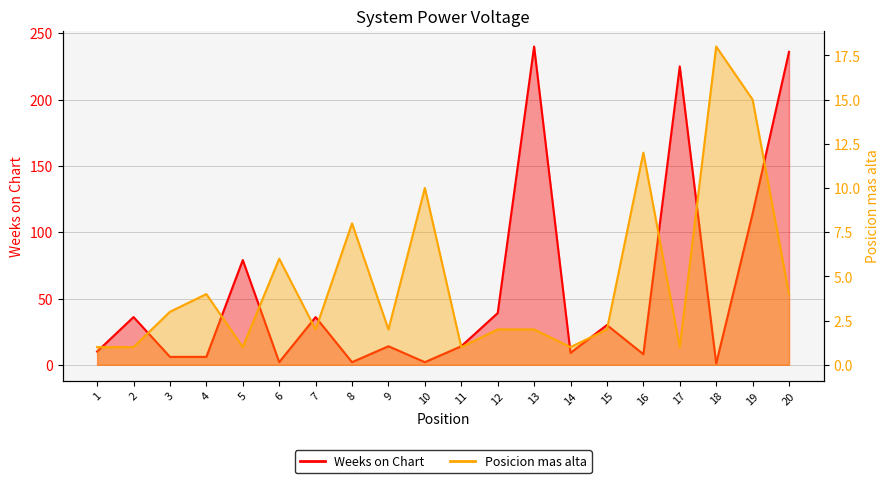

Reading right to left, what are all the values shown in this chart?

Weeks on Chart: 236	114	1	225	8	30	9	240	39	14	2	14	2	36	2	79	6	6	36	10
Posicion mas alta: 4	15	18	1	12	2	1	2	2	1	10	2	8	2	6	1	4	3	1	1